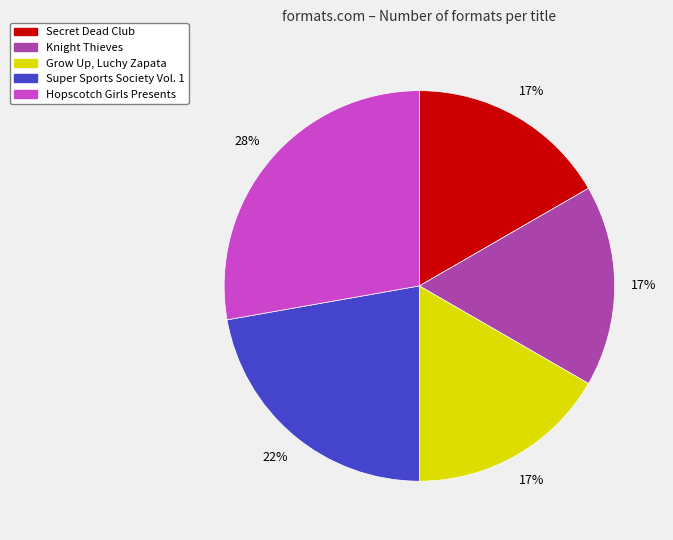

Between Hopscotch Girls Presents and Knight Thieves, which is larger?

Hopscotch Girls Presents